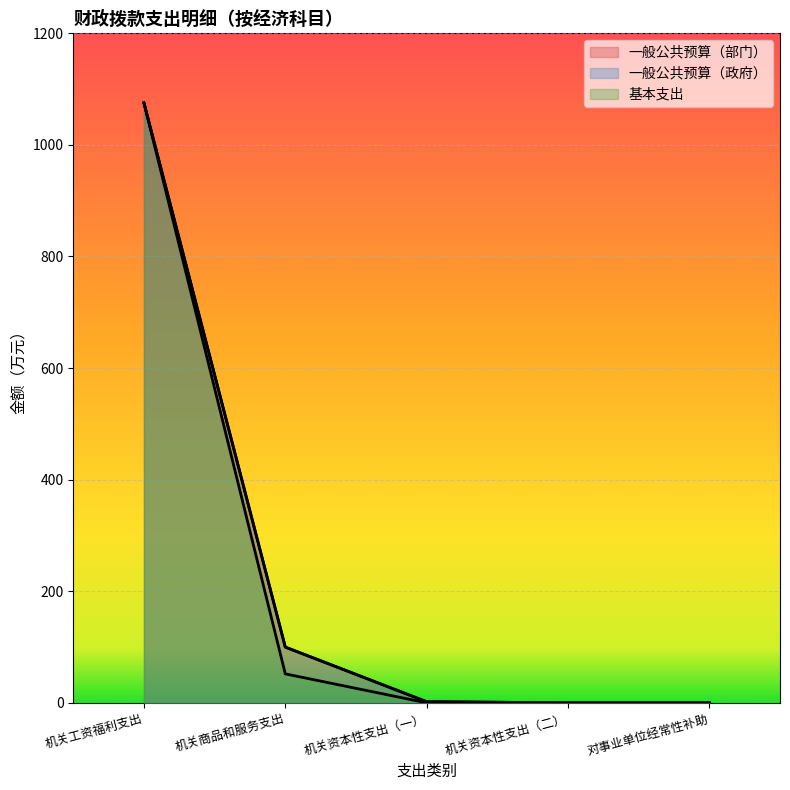

What is the label of the 1st point from the left?

机关工资福利支出